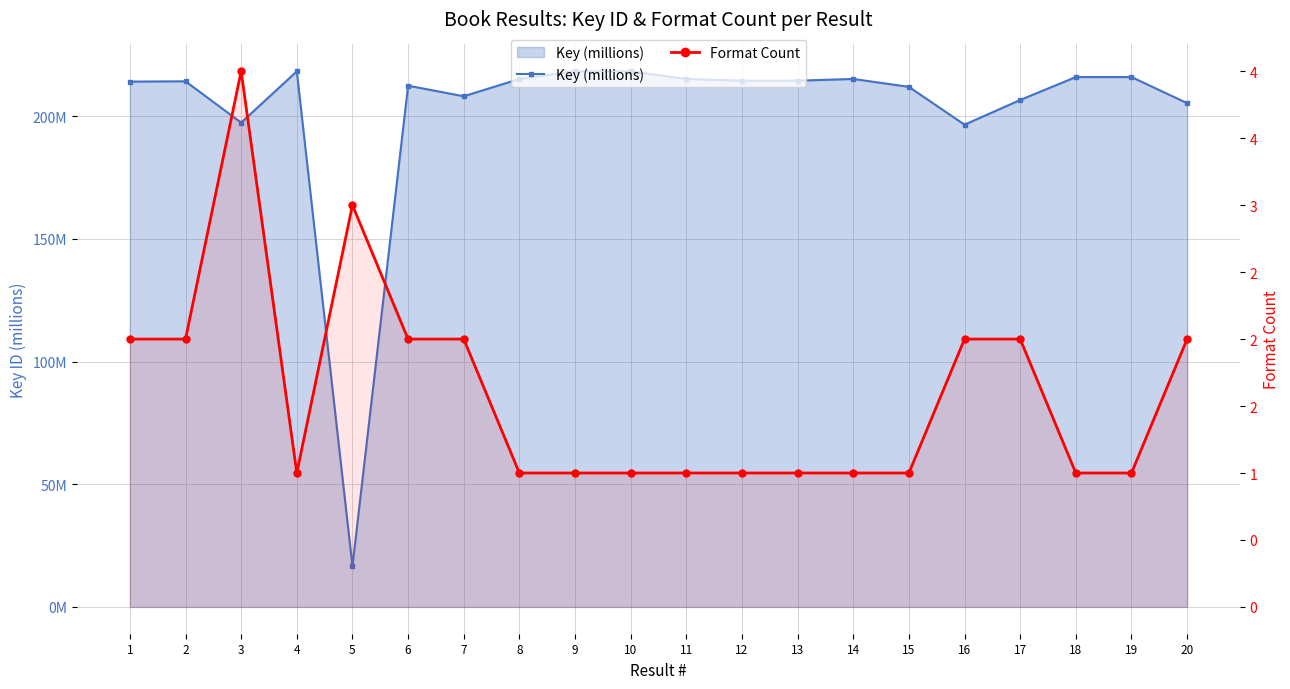

How many Format Count values are between 1 and 2?

18